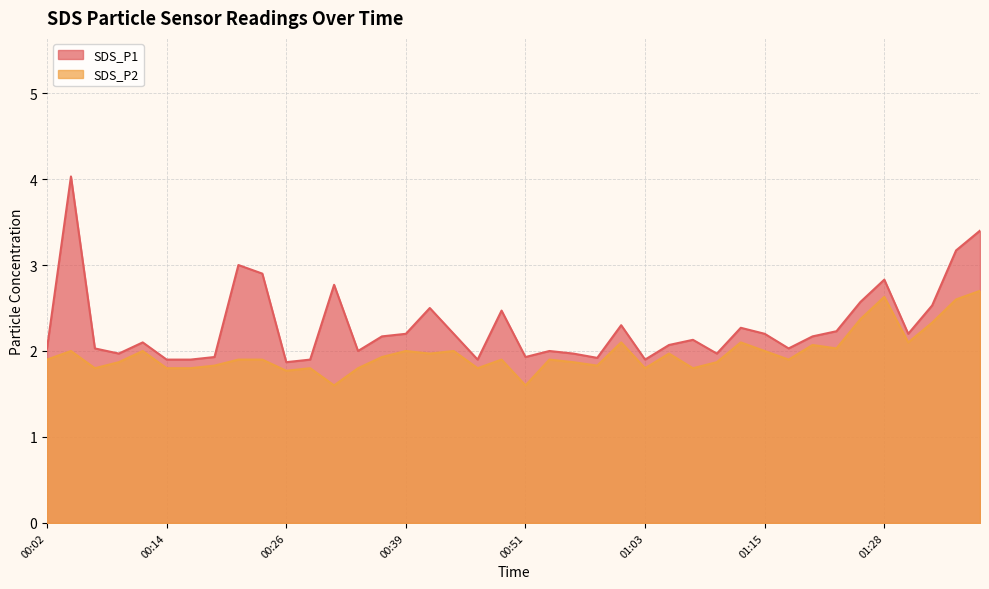

What is the maximum value for SDS_P2?

2.7